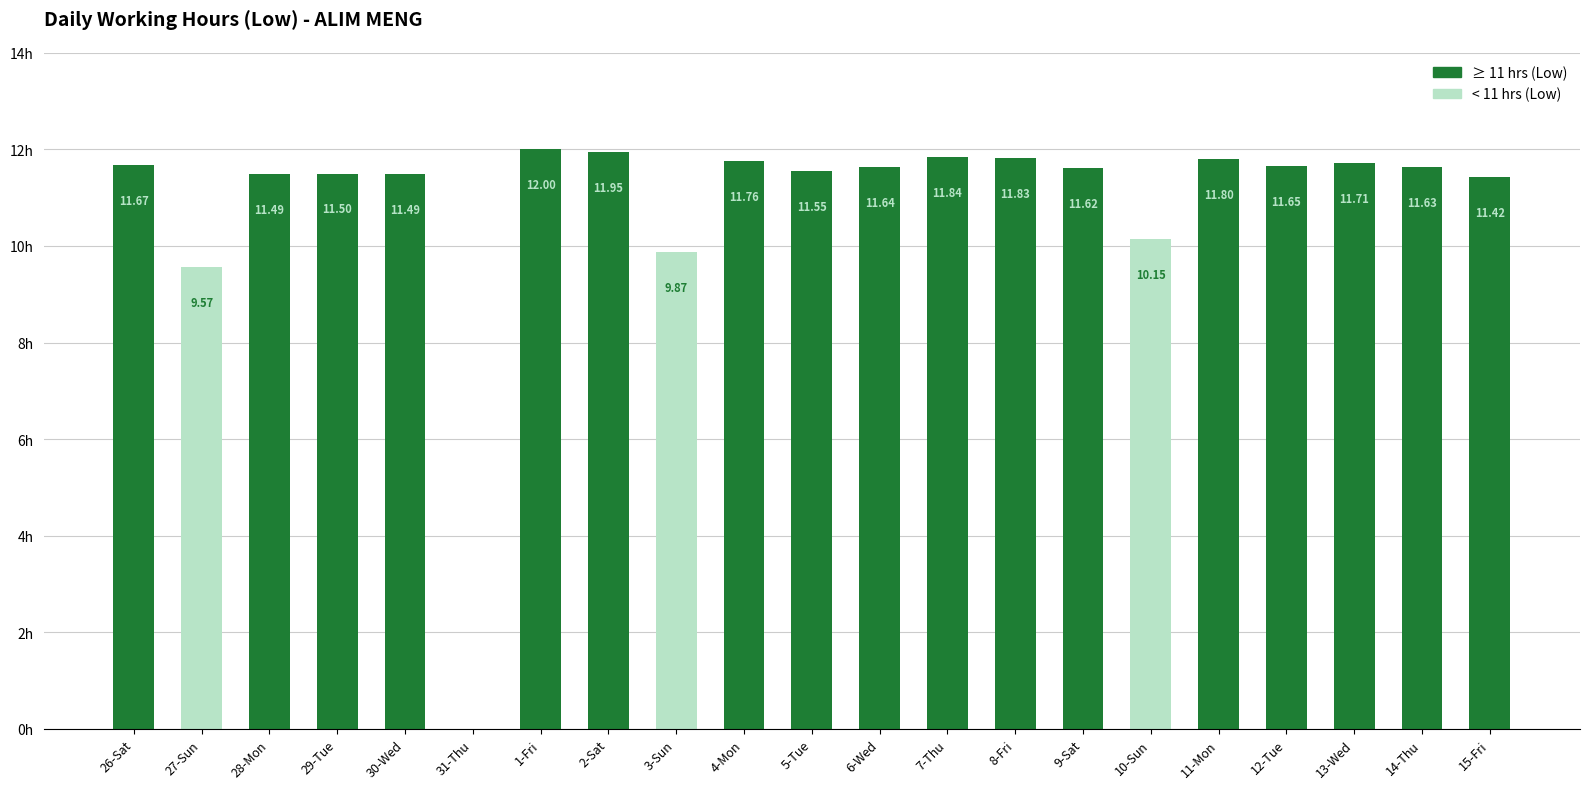

Between 2-Sat and 26-Sat, which is larger?

2-Sat